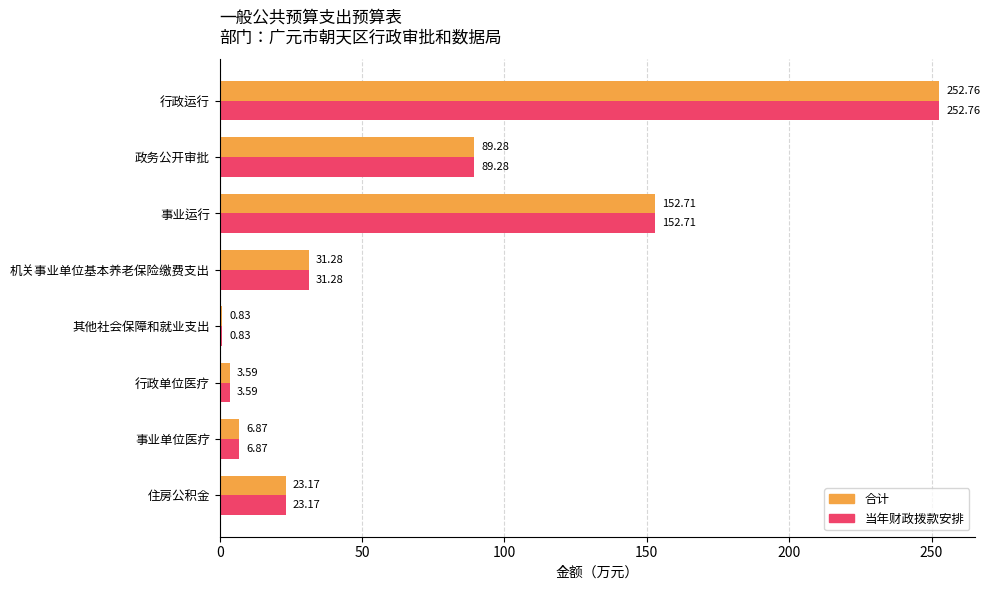

What is the total value across all series at 机关事业单位基本养老保险缴费支出?

62.6